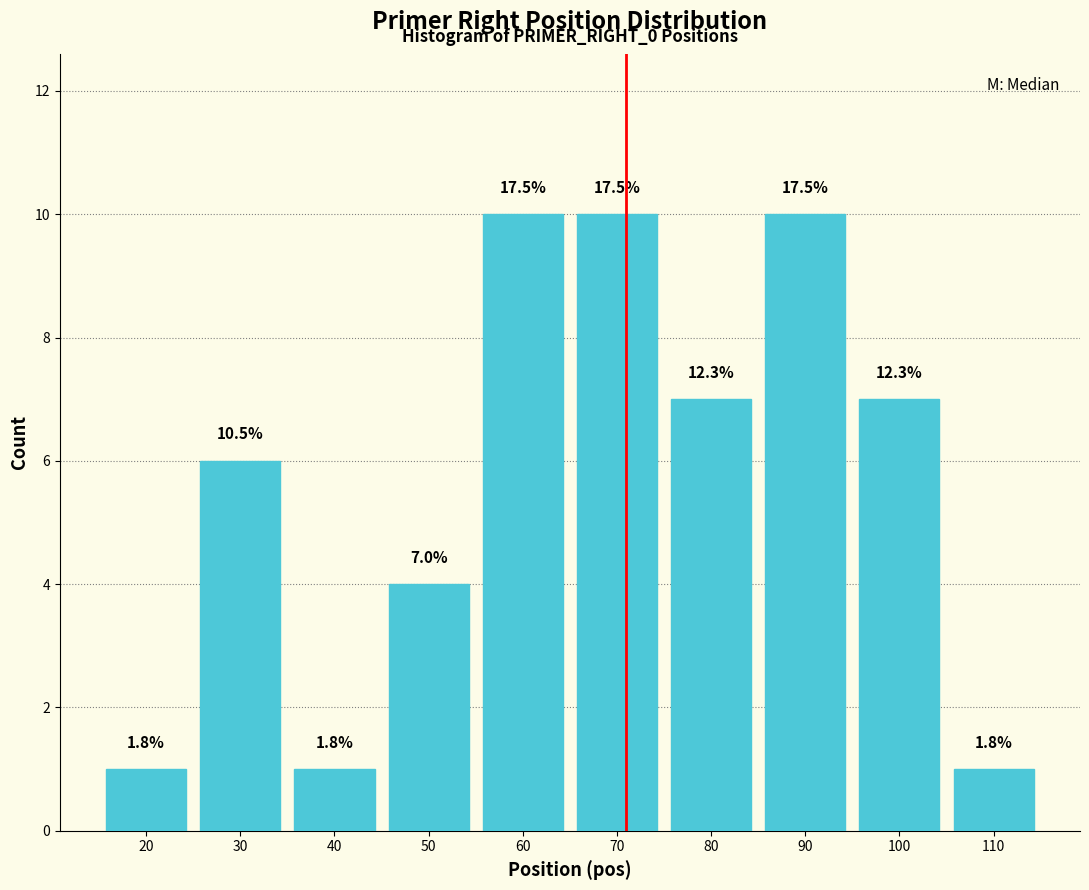

Are the bars horizontal?

No